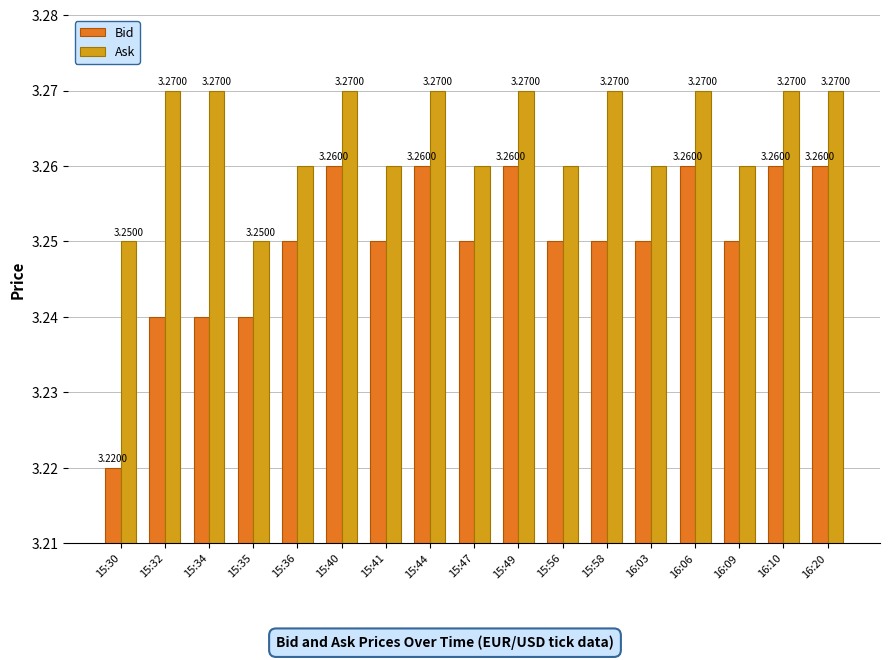

Rank the series by their maximum value, from highest to lowest.

Ask, Bid